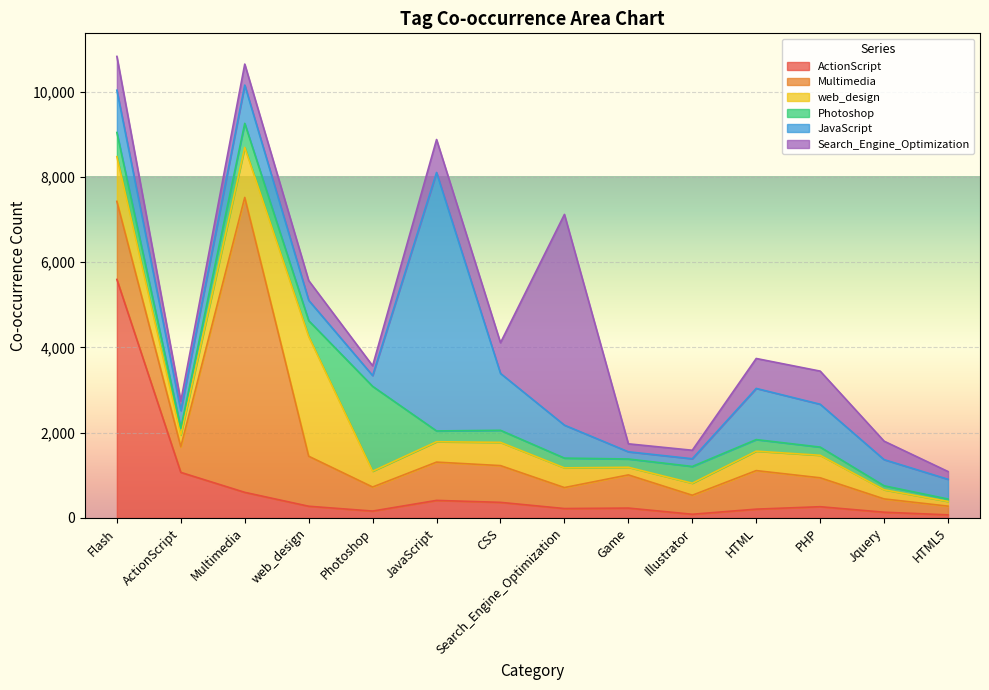

At web_design, list the series in order from smallest to largest.

ActionScript, Photoshop, Search_Engine_Optimization, JavaScript, Multimedia, web_design